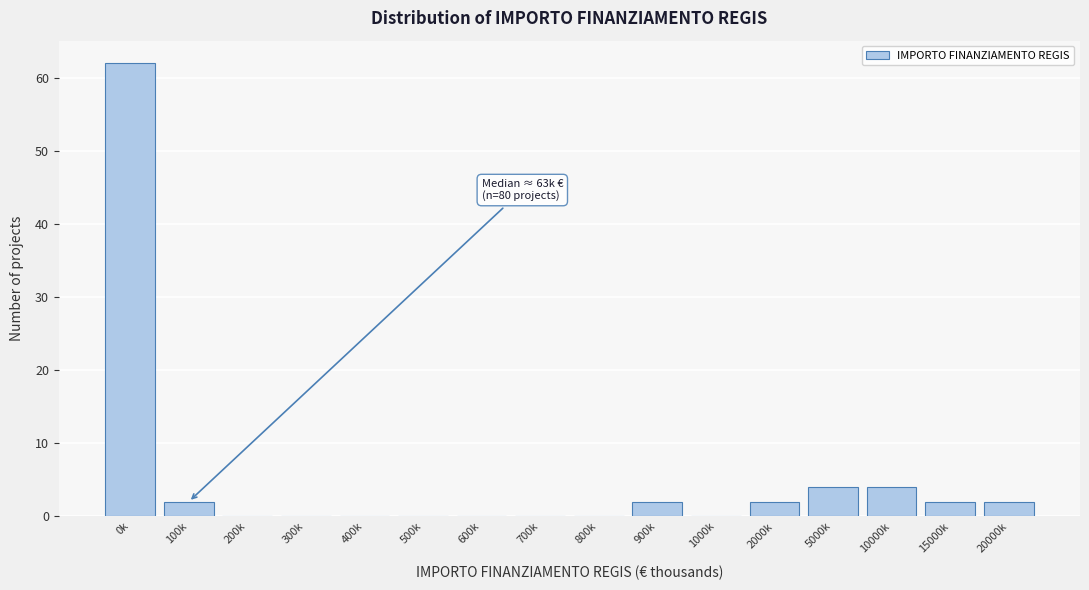

Reading right to left, list all the values displayed in this chart.

20000k=2	15000k=2	10000k=4	5000k=4	2000k=2	1000k=0	900k=2	800k=0	700k=0	600k=0	500k=0	400k=0	300k=0	200k=0	100k=2	0k=62